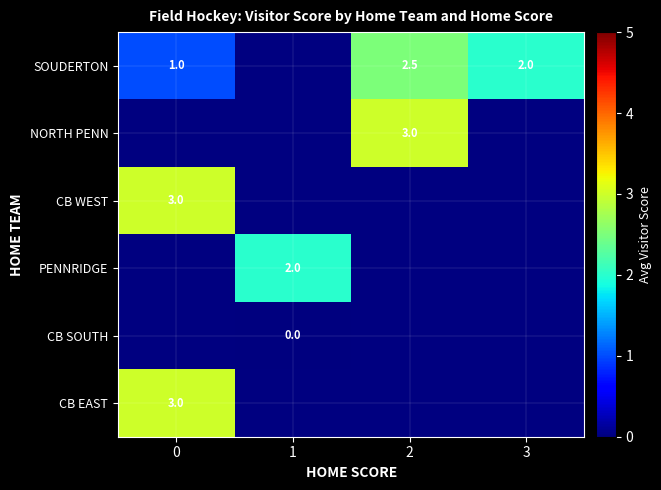

Count the number of data series in this chart.

6